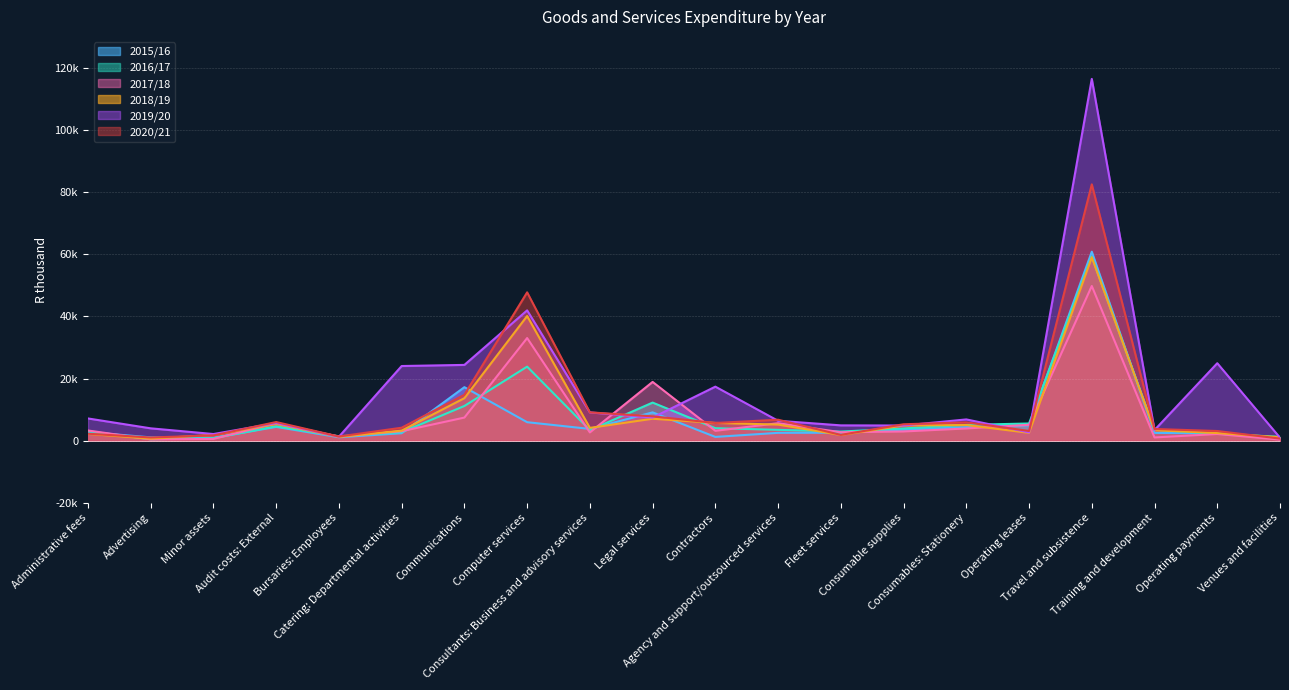

In 2016/17, how many points are lower than both neighbors (excluding endpoints)?

4